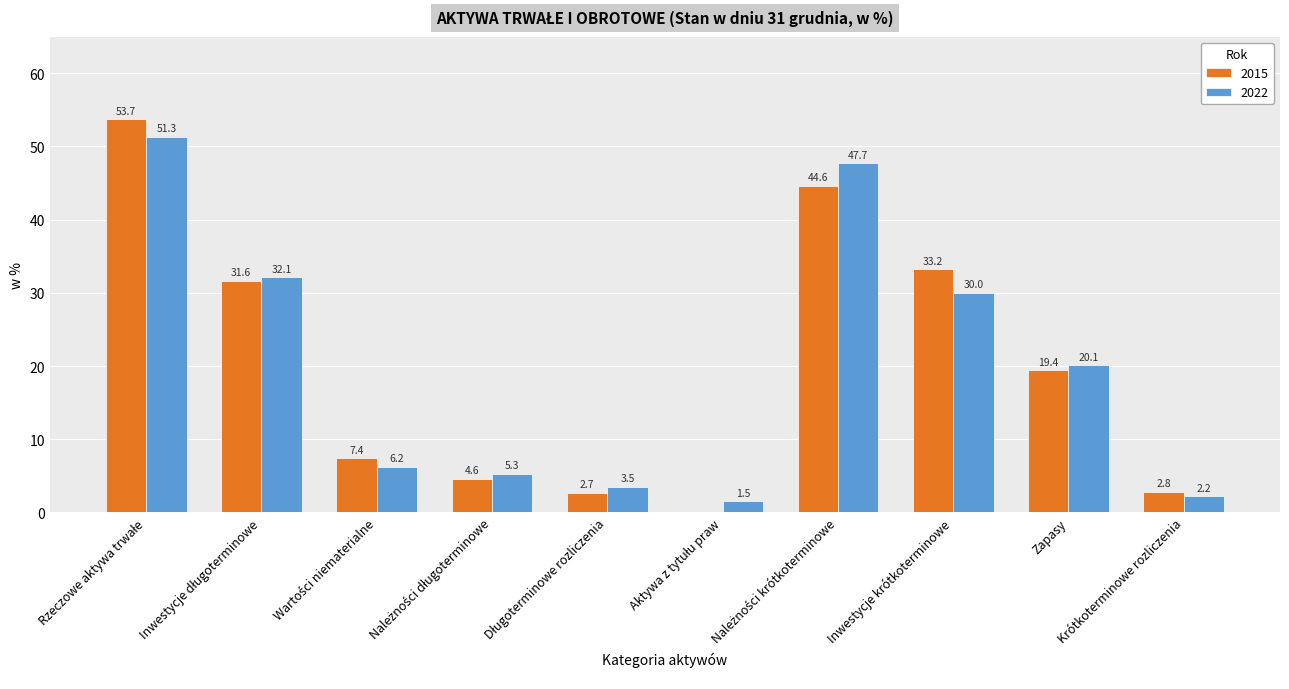

Are the bars grouped side by side (vs. stacked)?

Yes